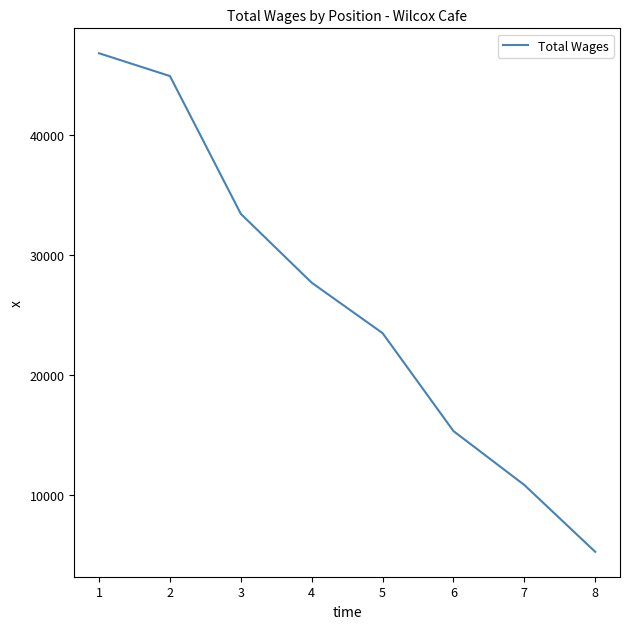

What is the minimum value shown in the chart?

5299